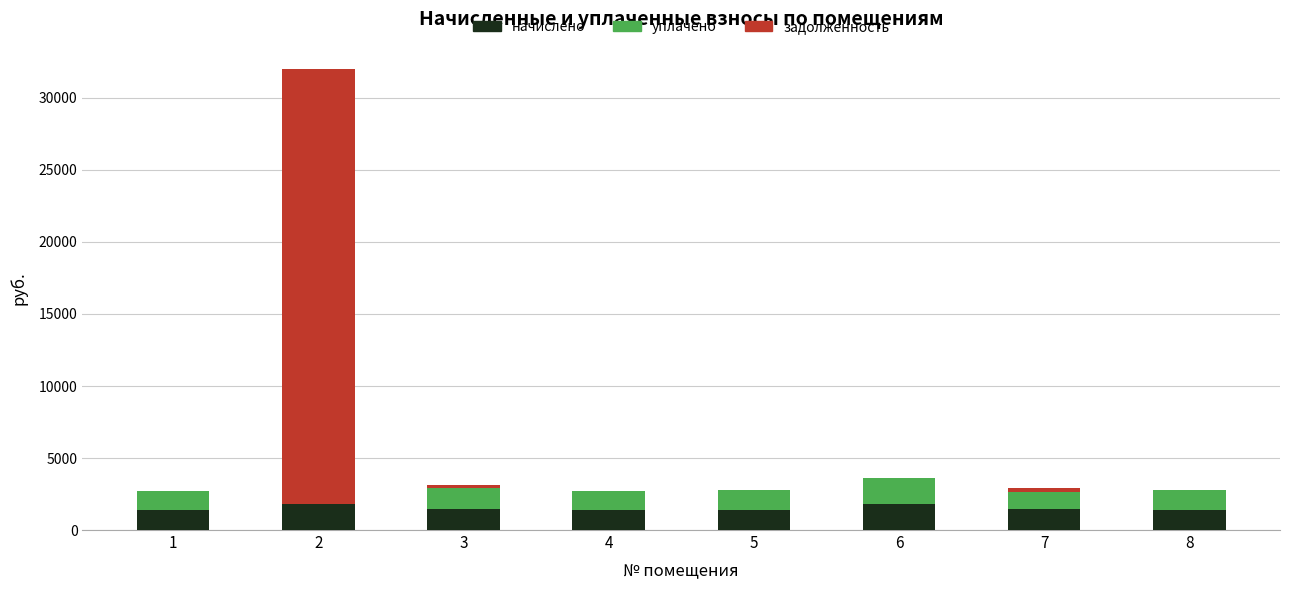

What is the sum of all начислено values?

12028.6